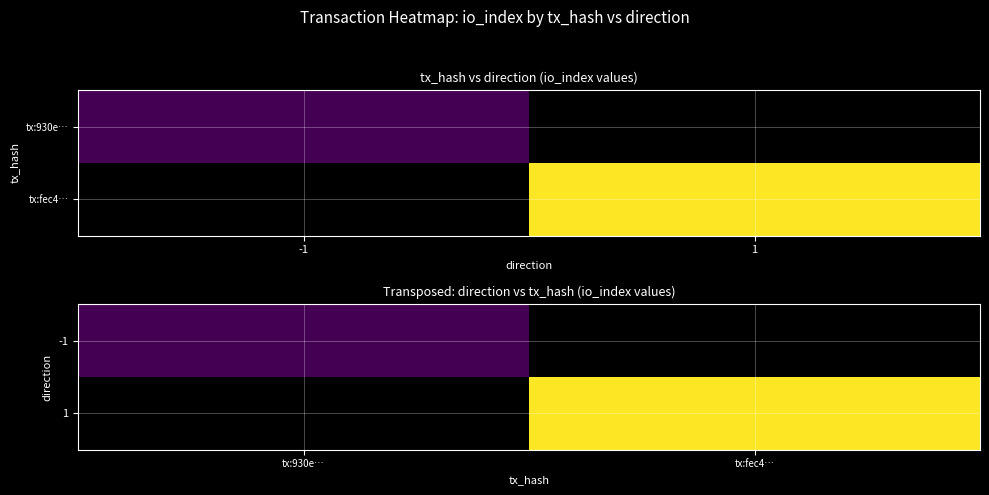

At which label does 1 reach its minimum?

tx:930e…